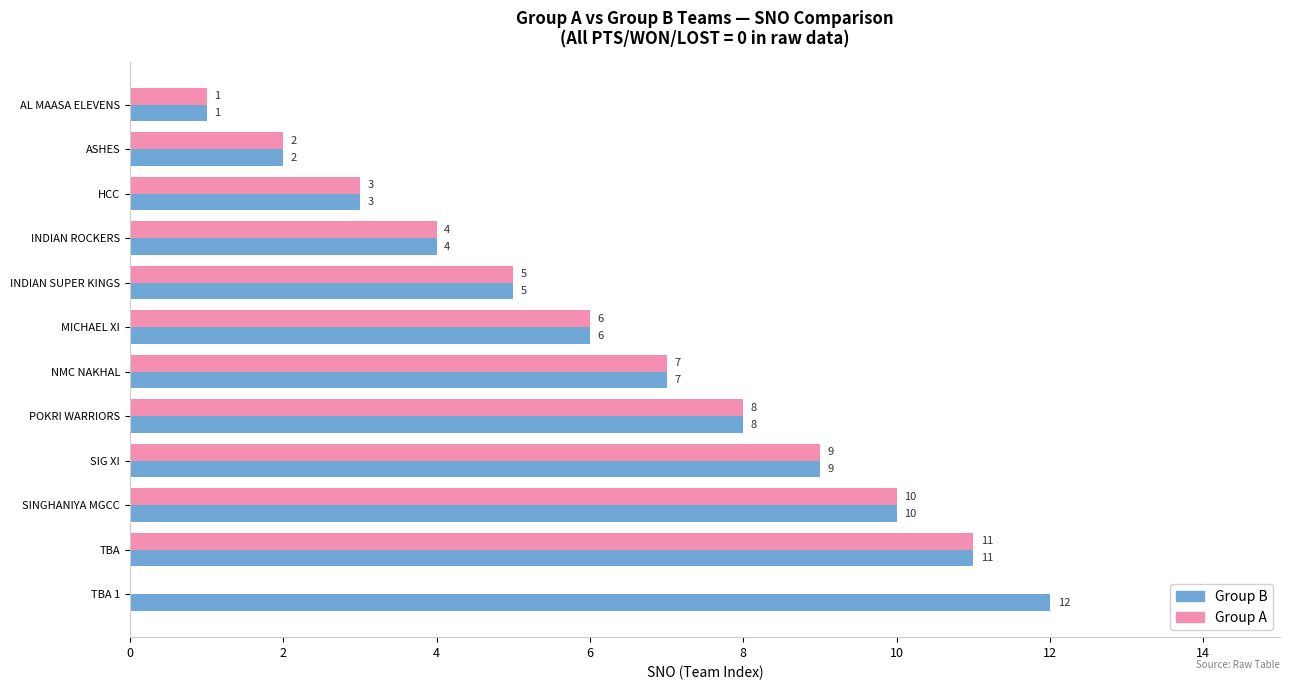

How many positive values does the Group A series have?

11